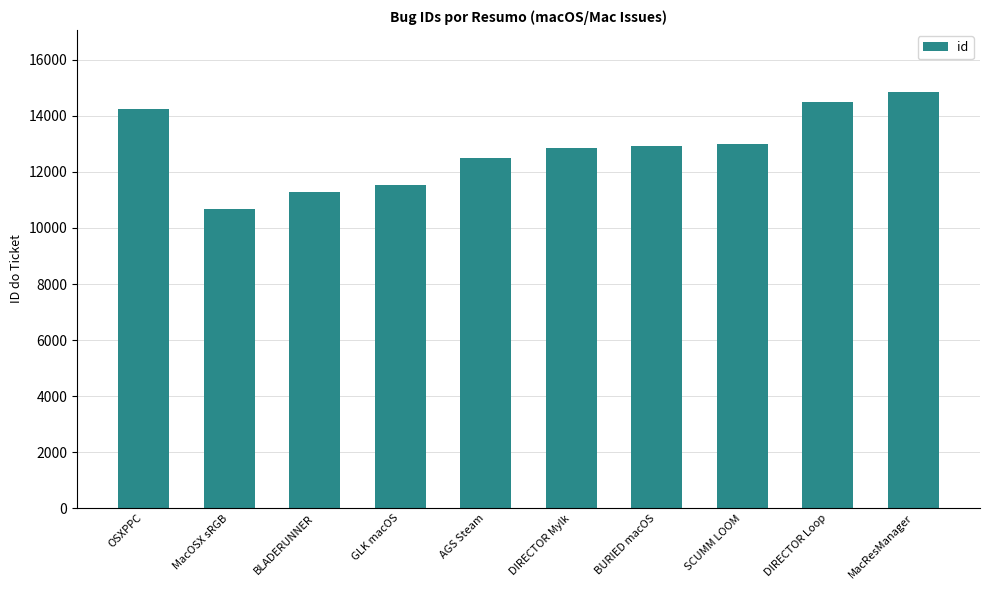

The value at AGS Steam is 3033. True or false?

False